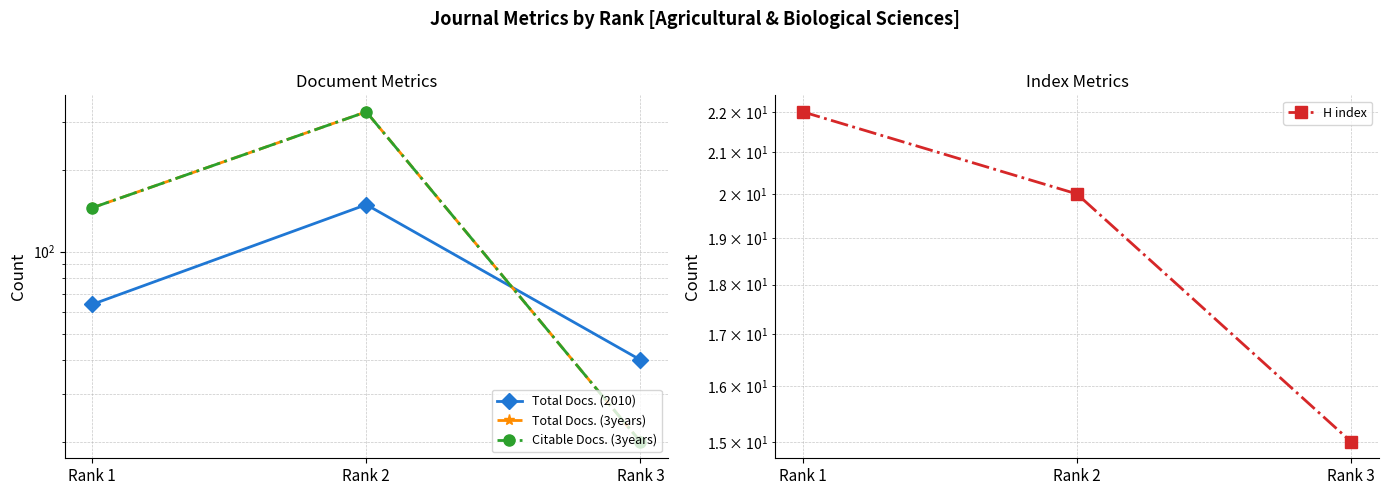

Between Rank 3 and Rank 2, which is larger?

Rank 2